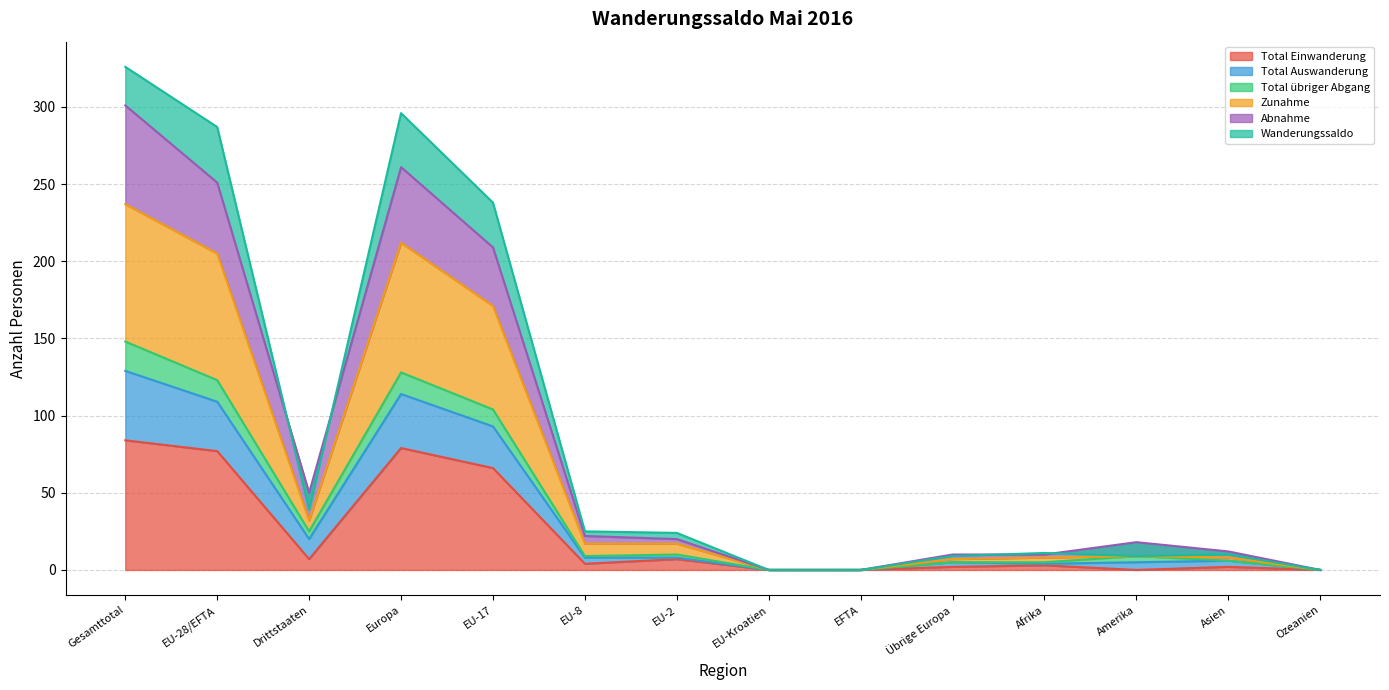

The Total Einwanderung series shows 0 at Ozeanien. True or false?

True